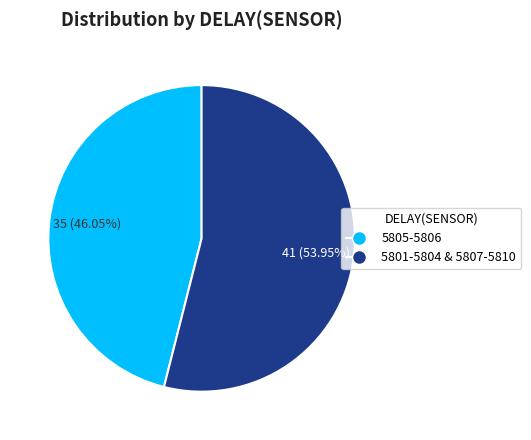

Does any single category account for the majority?

Yes